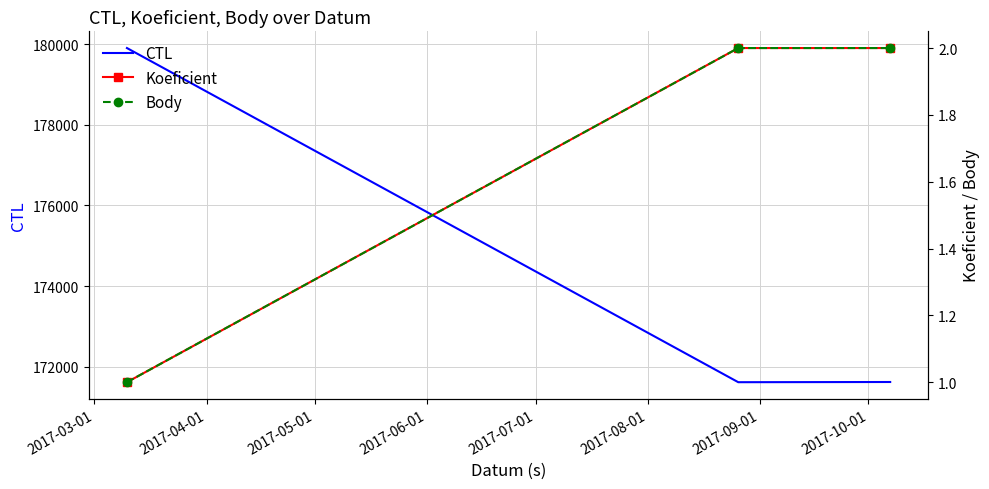

Rank the series at 2017-04-01 from lowest to highest value.

Koeficient, Body, CTL